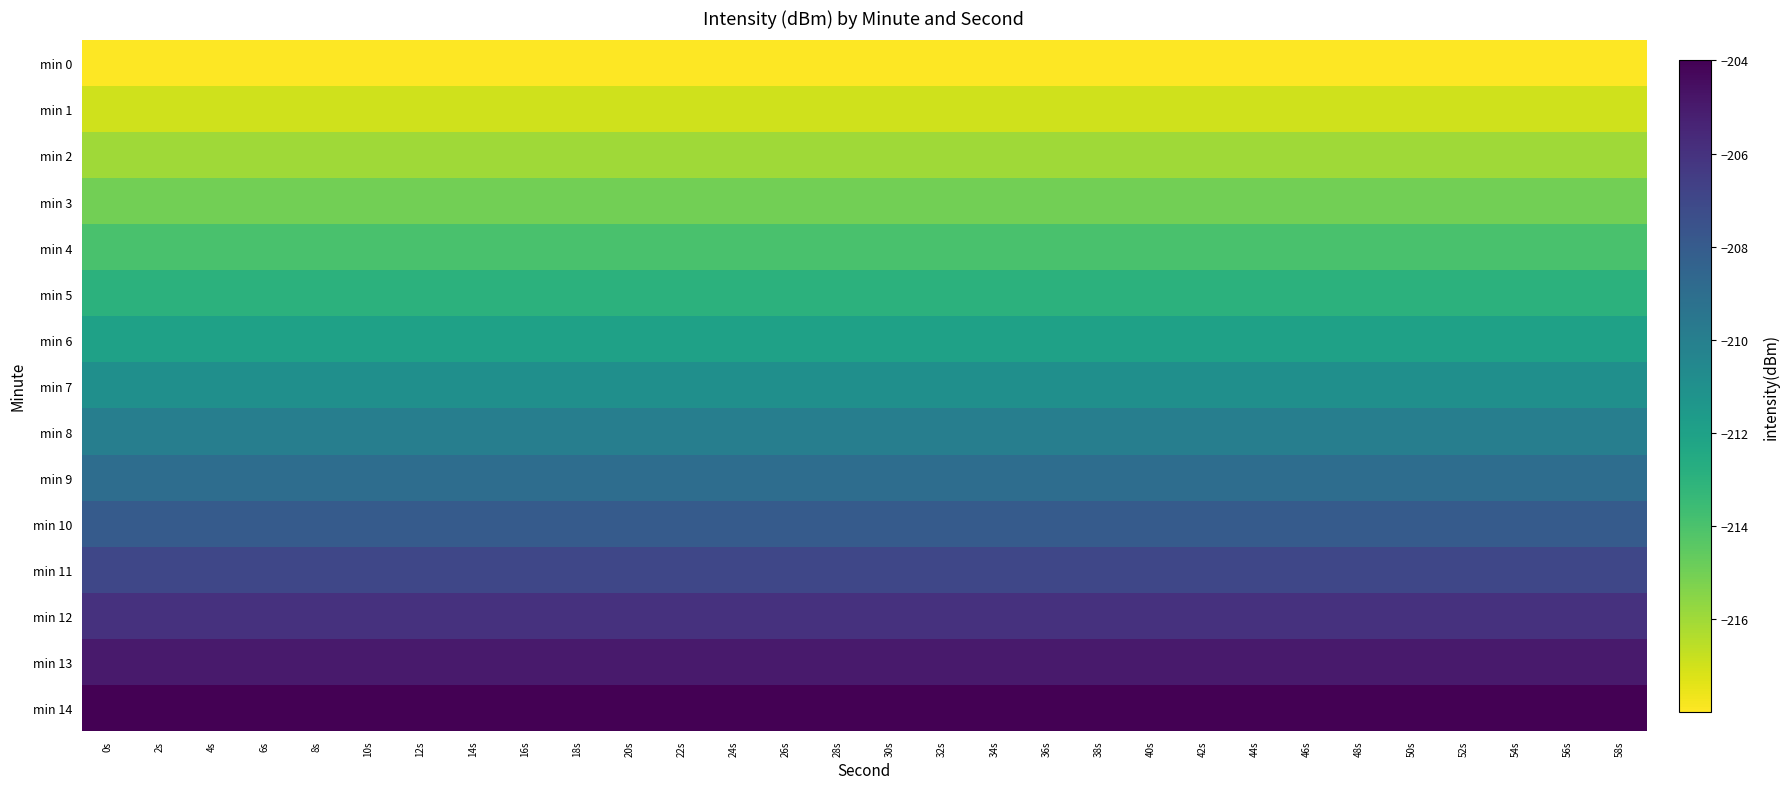

Reading left to right, list all the values displayed in this chart.

min 0: 0s=-218.0	2s=-218.0	4s=-218.0	6s=-218.0	8s=-218.0	10s=-218.0	12s=-218.0	14s=-218.0	16s=-218.0	18s=-218.0	20s=-218.0	22s=-218.0	24s=-218.0	26s=-218.0	28s=-218.0	30s=-218.0	32s=-218.0	34s=-218.0	36s=-218.0	38s=-218.0	40s=-218.0	42s=-218.0	44s=-218.0	46s=-218.0	48s=-218.0	50s=-218.0	52s=-218.0	54s=-218.0	56s=-218.0	58s=-218.0
min 1: 0s=-217.0	2s=-217.0	4s=-217.0	6s=-217.0	8s=-217.0	10s=-217.0	12s=-217.0	14s=-217.0	16s=-217.0	18s=-217.0	20s=-217.0	22s=-217.0	24s=-217.0	26s=-217.0	28s=-217.0	30s=-217.0	32s=-217.0	34s=-217.0	36s=-217.0	38s=-217.0	40s=-217.0	42s=-217.0	44s=-217.0	46s=-217.0	48s=-217.0	50s=-217.0	52s=-217.0	54s=-217.0	56s=-217.0	58s=-217.0
min 2: 0s=-216.0	2s=-216.0	4s=-216.0	6s=-216.0	8s=-216.0	10s=-216.0	12s=-216.0	14s=-216.0	16s=-216.0	18s=-216.0	20s=-216.0	22s=-216.0	24s=-216.0	26s=-216.0	28s=-216.0	30s=-216.0	32s=-216.0	34s=-216.0	36s=-216.0	38s=-216.0	40s=-216.0	42s=-216.0	44s=-216.0	46s=-216.0	48s=-216.0	50s=-216.0	52s=-216.0	54s=-216.0	56s=-216.0	58s=-216.0
min 3: 0s=-215.0	2s=-215.0	4s=-215.0	6s=-215.0	8s=-215.0	10s=-215.0	12s=-215.0	14s=-215.0	16s=-215.0	18s=-215.0	20s=-215.0	22s=-215.0	24s=-215.0	26s=-215.0	28s=-215.0	30s=-215.0	32s=-215.0	34s=-215.0	36s=-215.0	38s=-215.0	40s=-215.0	42s=-215.0	44s=-215.0	46s=-215.0	48s=-215.0	50s=-215.0	52s=-215.0	54s=-215.0	56s=-215.0	58s=-215.0
min 4: 0s=-214.0	2s=-214.0	4s=-214.0	6s=-214.0	8s=-214.0	10s=-214.0	12s=-214.0	14s=-214.0	16s=-214.0	18s=-214.0	20s=-214.0	22s=-214.0	24s=-214.0	26s=-214.0	28s=-214.0	30s=-214.0	32s=-214.0	34s=-214.0	36s=-214.0	38s=-214.0	40s=-214.0	42s=-214.0	44s=-214.0	46s=-214.0	48s=-214.0	50s=-214.0	52s=-214.0	54s=-214.0	56s=-214.0	58s=-214.0
min 5: 0s=-213.0	2s=-213.0	4s=-213.0	6s=-213.0	8s=-213.0	10s=-213.0	12s=-213.0	14s=-213.0	16s=-213.0	18s=-213.0	20s=-213.0	22s=-213.0	24s=-213.0	26s=-213.0	28s=-213.0	30s=-213.0	32s=-213.0	34s=-213.0	36s=-213.0	38s=-213.0	40s=-213.0	42s=-213.0	44s=-213.0	46s=-213.0	48s=-213.0	50s=-213.0	52s=-213.0	54s=-213.0	56s=-213.0	58s=-213.0
min 6: 0s=-212.0	2s=-212.0	4s=-212.0	6s=-212.0	8s=-212.0	10s=-212.0	12s=-212.0	14s=-212.0	16s=-212.0	18s=-212.0	20s=-212.0	22s=-212.0	24s=-212.0	26s=-212.0	28s=-212.0	30s=-212.0	32s=-212.0	34s=-212.0	36s=-212.0	38s=-212.0	40s=-212.0	42s=-212.0	44s=-212.0	46s=-212.0	48s=-212.0	50s=-212.0	52s=-212.0	54s=-212.0	56s=-212.0	58s=-212.0
min 7: 0s=-211.0	2s=-211.0	4s=-211.0	6s=-211.0	8s=-211.0	10s=-211.0	12s=-211.0	14s=-211.0	16s=-211.0	18s=-211.0	20s=-211.0	22s=-211.0	24s=-211.0	26s=-211.0	28s=-211.0	30s=-211.0	32s=-211.0	34s=-211.0	36s=-211.0	38s=-211.0	40s=-211.0	42s=-211.0	44s=-211.0	46s=-211.0	48s=-211.0	50s=-211.0	52s=-211.0	54s=-211.0	56s=-211.0	58s=-211.0
min 8: 0s=-210.0	2s=-210.0	4s=-210.0	6s=-210.0	8s=-210.0	10s=-210.0	12s=-210.0	14s=-210.0	16s=-210.0	18s=-210.0	20s=-210.0	22s=-210.0	24s=-210.0	26s=-210.0	28s=-210.0	30s=-210.0	32s=-210.0	34s=-210.0	36s=-210.0	38s=-210.0	40s=-210.0	42s=-210.0	44s=-210.0	46s=-210.0	48s=-210.0	50s=-210.0	52s=-210.0	54s=-210.0	56s=-210.0	58s=-210.0
min 9: 0s=-209.0	2s=-209.0	4s=-209.0	6s=-209.0	8s=-209.0	10s=-209.0	12s=-209.0	14s=-209.0	16s=-209.0	18s=-209.0	20s=-209.0	22s=-209.0	24s=-209.0	26s=-209.0	28s=-209.0	30s=-209.0	32s=-209.0	34s=-209.0	36s=-209.0	38s=-209.0	40s=-209.0	42s=-209.0	44s=-209.0	46s=-209.0	48s=-209.0	50s=-209.0	52s=-209.0	54s=-209.0	56s=-209.0	58s=-209.0
min 10: 0s=-208.0	2s=-208.0	4s=-208.0	6s=-208.0	8s=-208.0	10s=-208.0	12s=-208.0	14s=-208.0	16s=-208.0	18s=-208.0	20s=-208.0	22s=-208.0	24s=-208.0	26s=-208.0	28s=-208.0	30s=-208.0	32s=-208.0	34s=-208.0	36s=-208.0	38s=-208.0	40s=-208.0	42s=-208.0	44s=-208.0	46s=-208.0	48s=-208.0	50s=-208.0	52s=-208.0	54s=-208.0	56s=-208.0	58s=-208.0
min 11: 0s=-207.0	2s=-207.0	4s=-207.0	6s=-207.0	8s=-207.0	10s=-207.0	12s=-207.0	14s=-207.0	16s=-207.0	18s=-207.0	20s=-207.0	22s=-207.0	24s=-207.0	26s=-207.0	28s=-207.0	30s=-207.0	32s=-207.0	34s=-207.0	36s=-207.0	38s=-207.0	40s=-207.0	42s=-207.0	44s=-207.0	46s=-207.0	48s=-207.0	50s=-207.0	52s=-207.0	54s=-207.0	56s=-207.0	58s=-207.0
min 12: 0s=-206.0	2s=-206.0	4s=-206.0	6s=-206.0	8s=-206.0	10s=-206.0	12s=-206.0	14s=-206.0	16s=-206.0	18s=-206.0	20s=-206.0	22s=-206.0	24s=-206.0	26s=-206.0	28s=-206.0	30s=-206.0	32s=-206.0	34s=-206.0	36s=-206.0	38s=-206.0	40s=-206.0	42s=-206.0	44s=-206.0	46s=-206.0	48s=-206.0	50s=-206.0	52s=-206.0	54s=-206.0	56s=-206.0	58s=-206.0
min 13: 0s=-205.0	2s=-205.0	4s=-205.0	6s=-205.0	8s=-205.0	10s=-205.0	12s=-205.0	14s=-205.0	16s=-205.0	18s=-205.0	20s=-205.0	22s=-205.0	24s=-205.0	26s=-205.0	28s=-205.0	30s=-205.0	32s=-205.0	34s=-205.0	36s=-205.0	38s=-205.0	40s=-205.0	42s=-205.0	44s=-205.0	46s=-205.0	48s=-205.0	50s=-205.0	52s=-205.0	54s=-205.0	56s=-205.0	58s=-205.0
min 14: 0s=-204.0	2s=-204.0	4s=-204.0	6s=-204.0	8s=-204.0	10s=-204.0	12s=-204.0	14s=-204.0	16s=-204.0	18s=-204.0	20s=-204.0	22s=-204.0	24s=-204.0	26s=-204.0	28s=-204.0	30s=-204.0	32s=-204.0	34s=-204.0	36s=-204.0	38s=-204.0	40s=-204.0	42s=-204.0	44s=-204.0	46s=-204.0	48s=-204.0	50s=-204.0	52s=-204.0	54s=-204.0	56s=-204.0	58s=-204.0